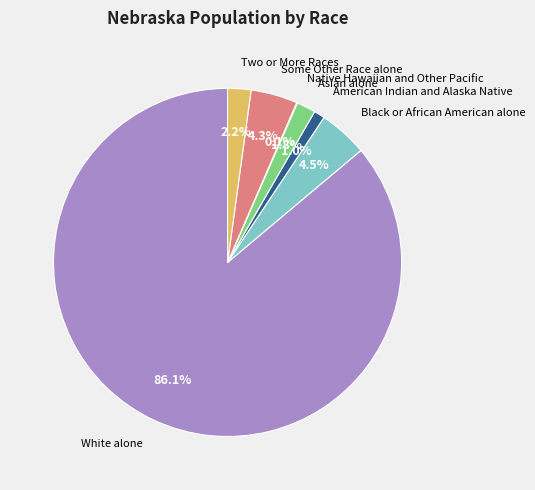

To the nearest percent, what is the average slice percentage?

14%